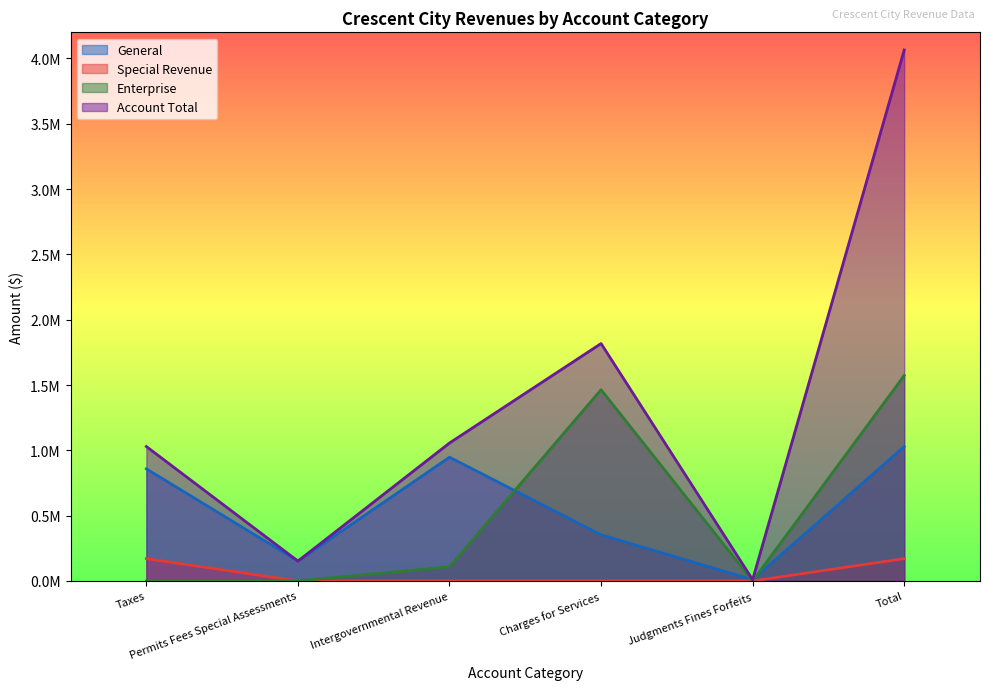

What is the difference between the highest and lowest values at Intergovernmental Revenue?

1056042